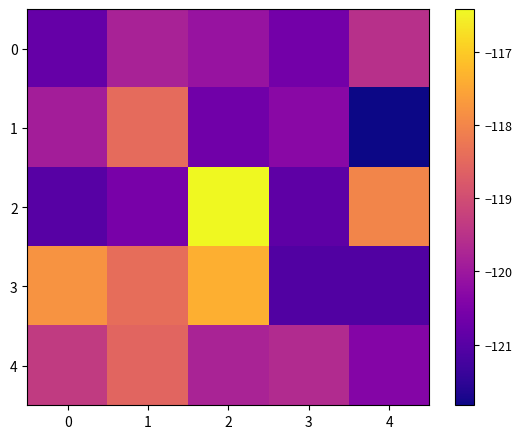

Rank the series by their maximum value, from highest to lowest.

2, 3, 1, 4, 0